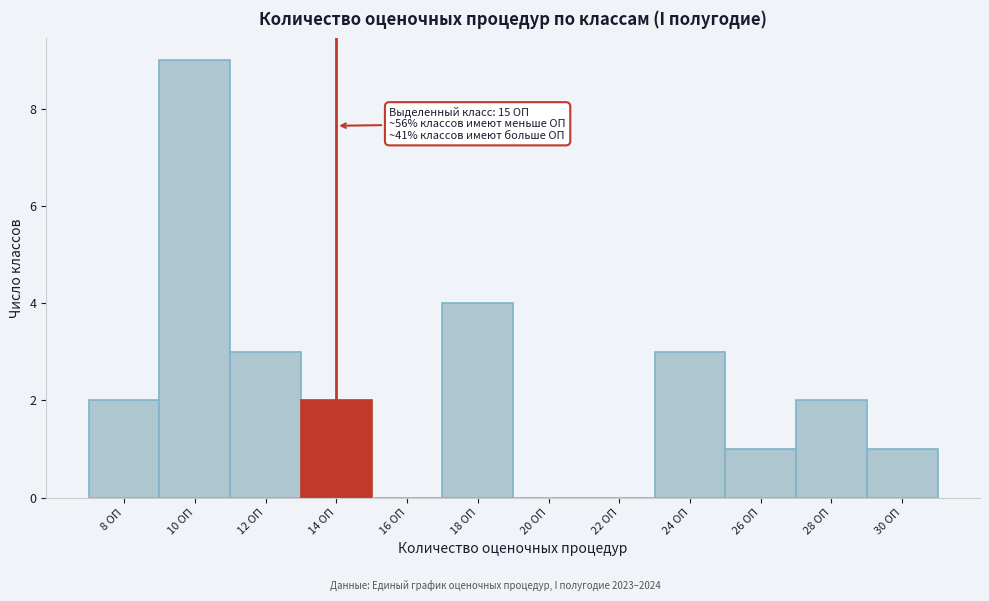

Reading left to right, list all the values displayed in this chart.

8 ОП=2	10 ОП=9	12 ОП=3	14 ОП=2	16 ОП=0	18 ОП=4	20 ОП=0	22 ОП=0	24 ОП=3	26 ОП=1	28 ОП=2	30 ОП=1